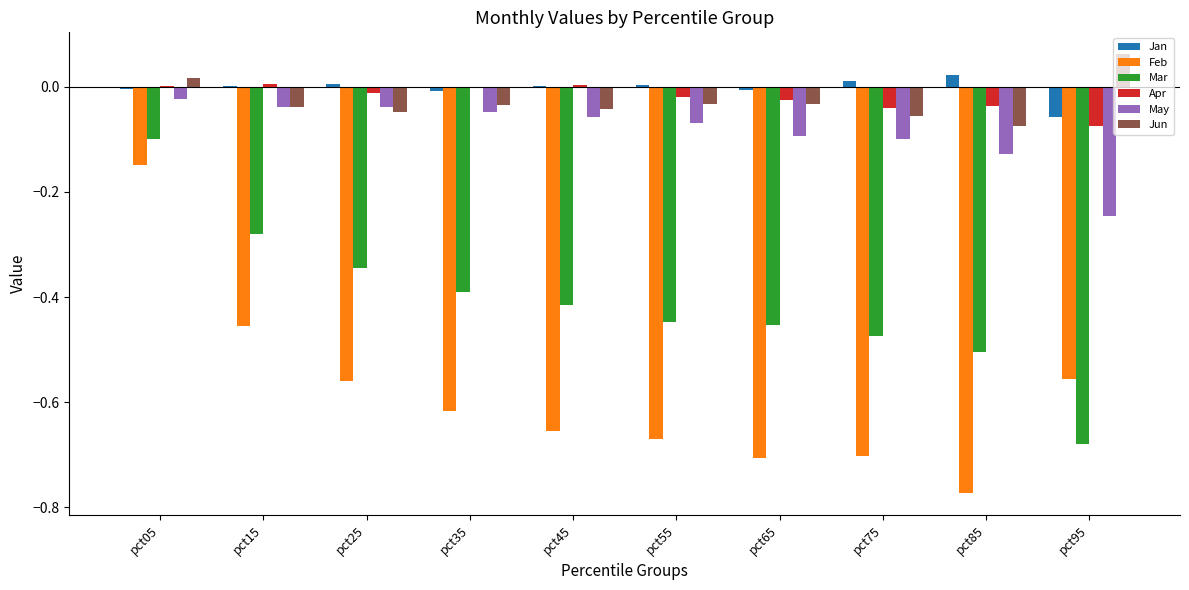

At which category is the sum across all series the highest?

pct05